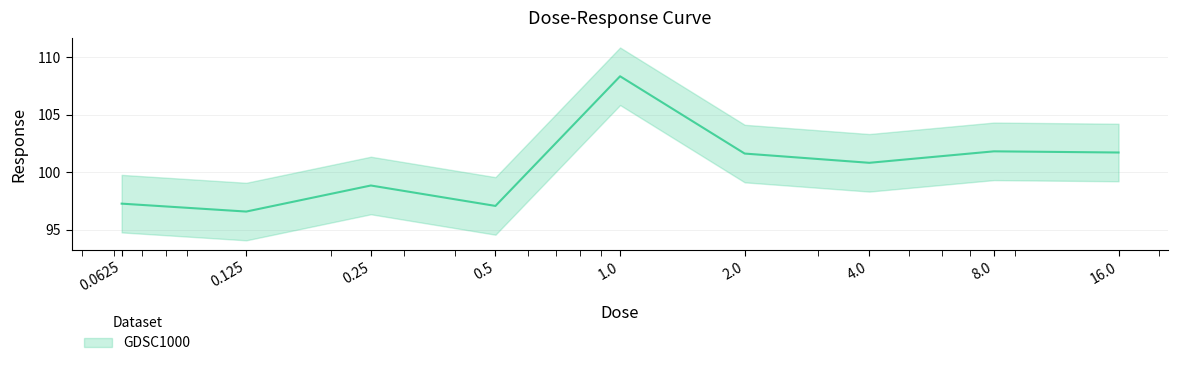

Which has a higher value, 16.0 or 0.5?

16.0